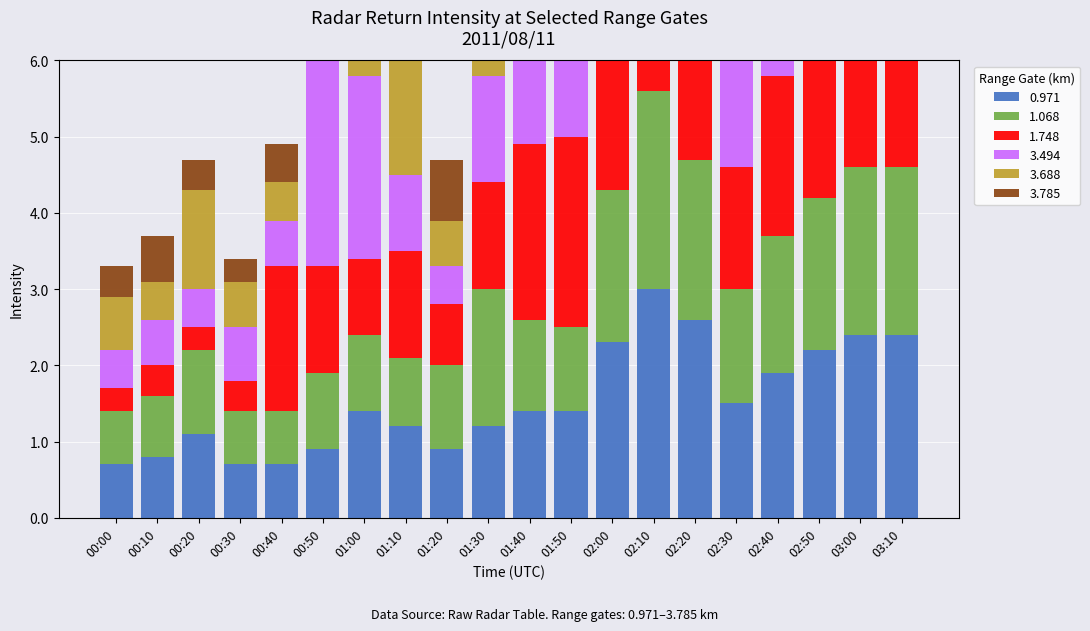

Is it true that 0.971 equals 1.0 at 00:40?

False